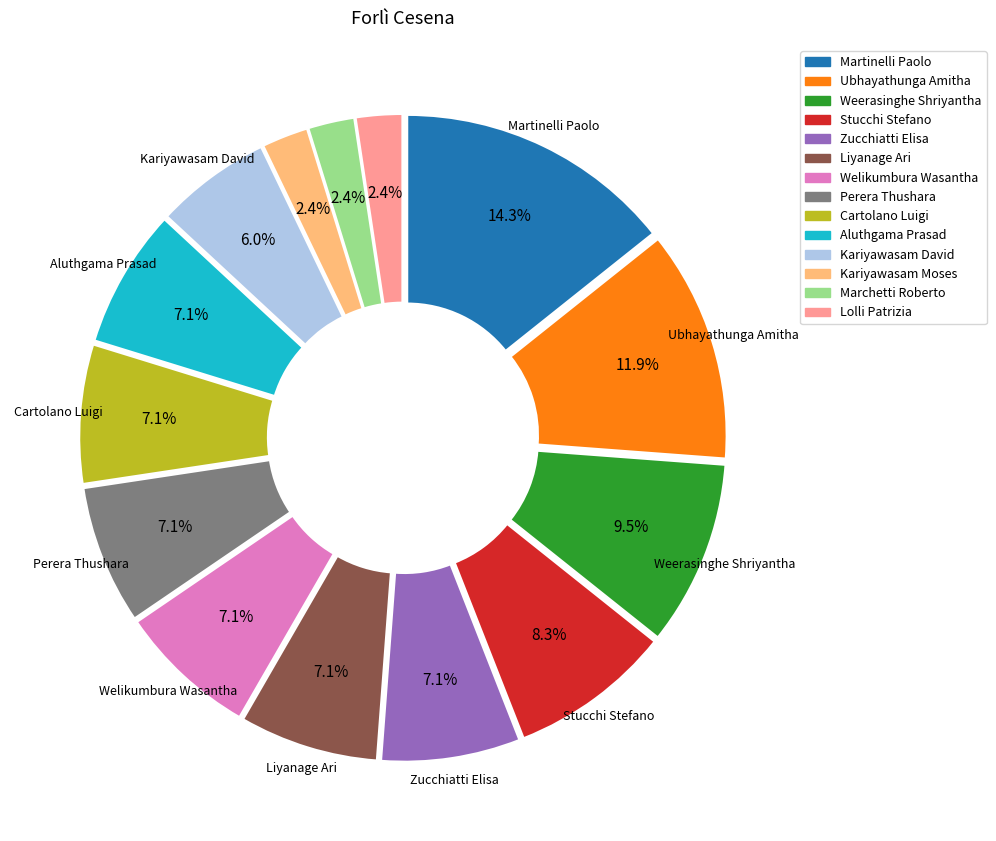

How many segments does this pie chart have?

14